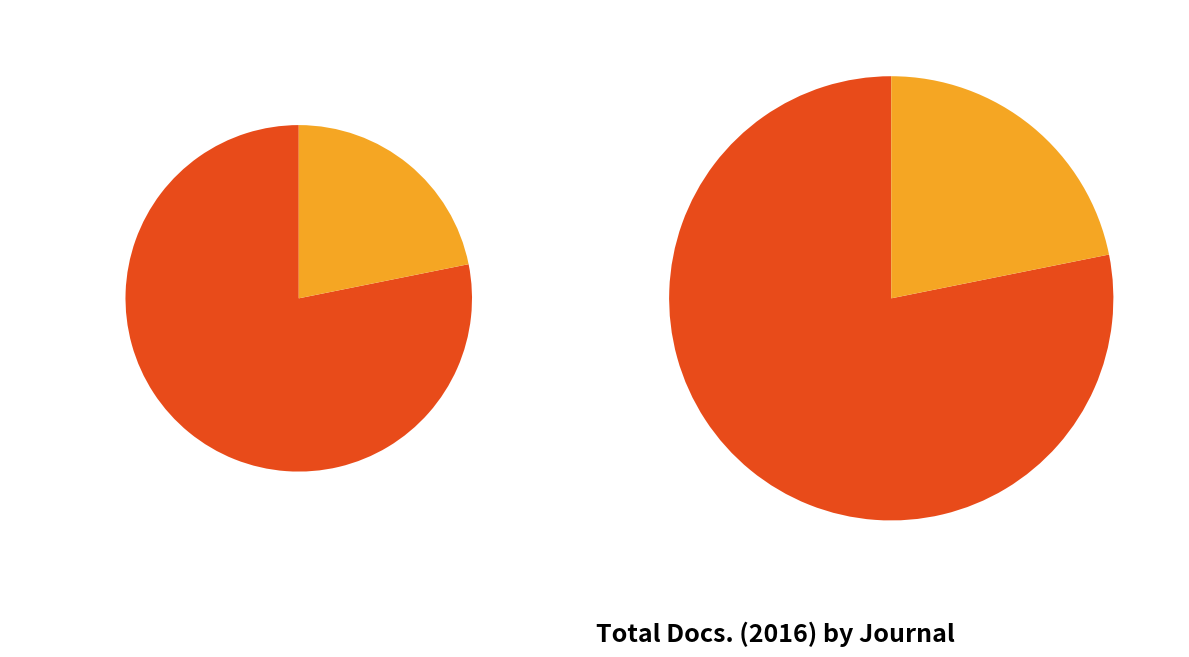

To the nearest percent, what is the difference between the largest and smallest slice percentages?

56%